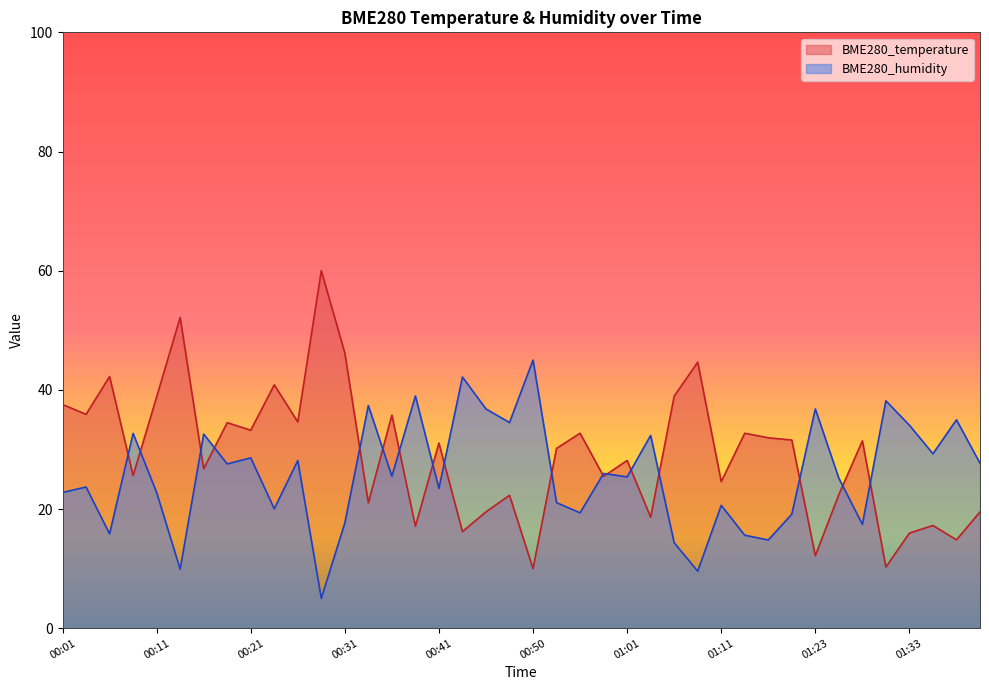

Read the BME280_temperature value at 01:23.

12.2